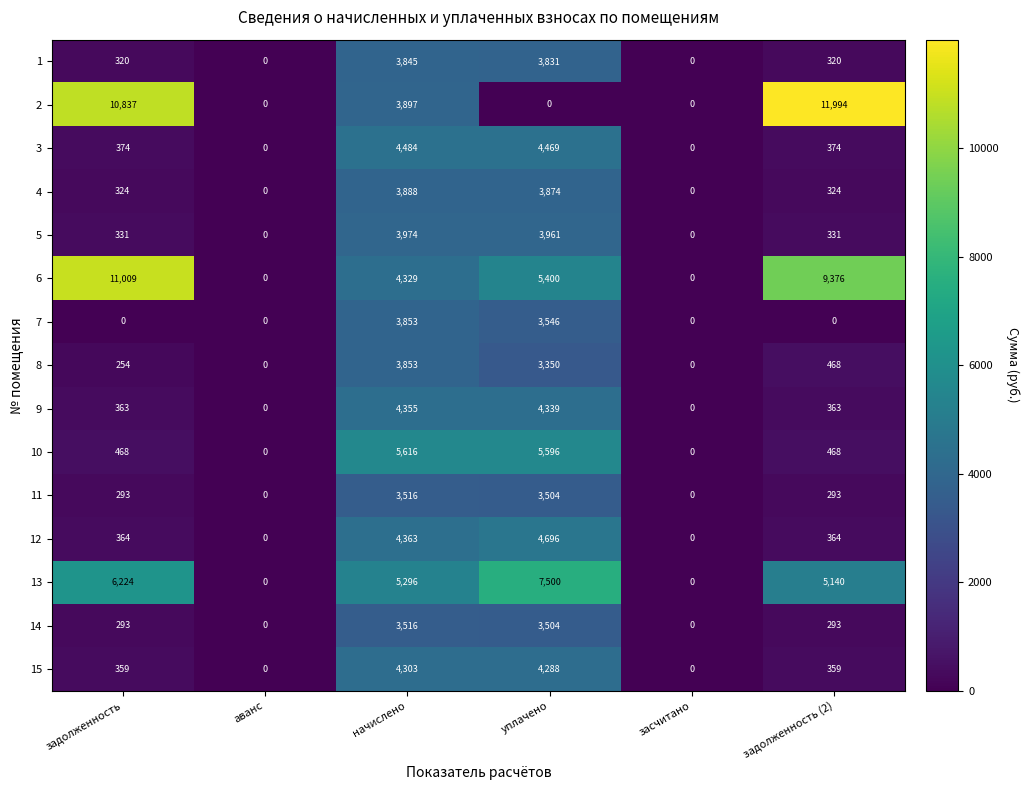

Is the value of 8 at задолженность (2) greater than the value of 7 at уплачено?

No